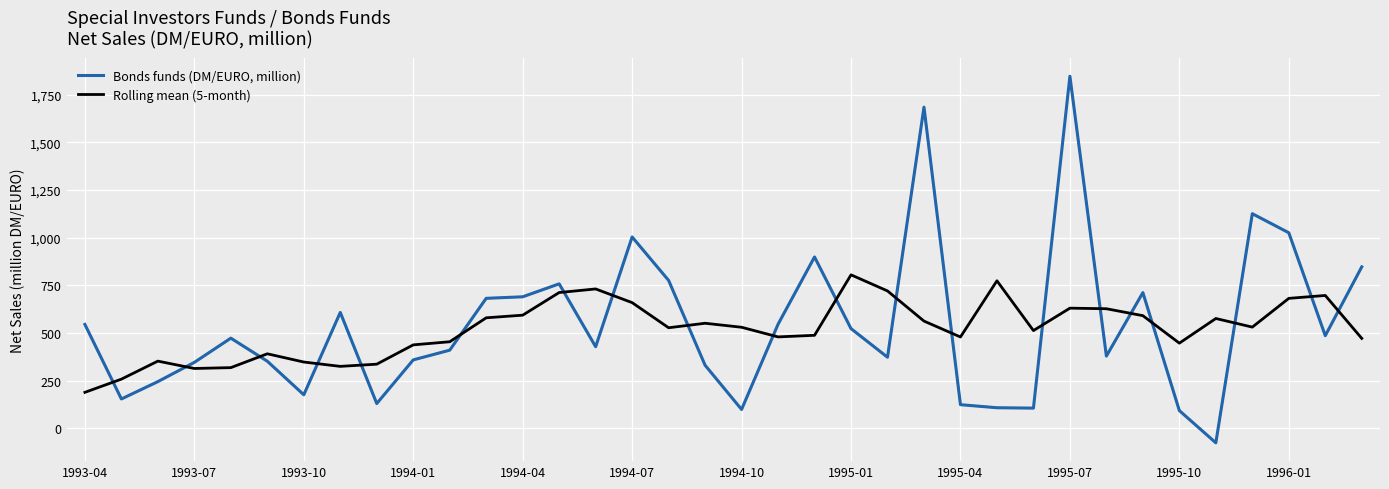

At which label does Bonds funds (DM/EURO, million) reach its peak?

1995-07